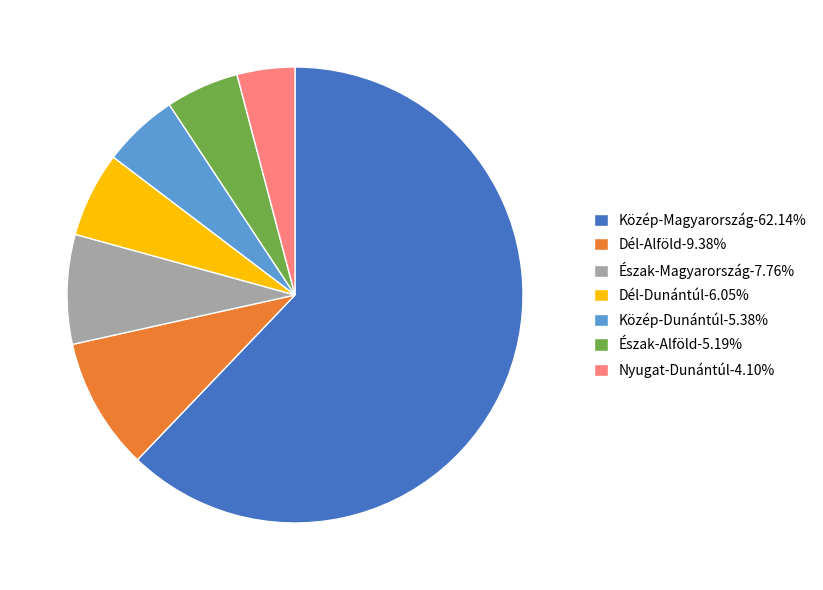

How many slices are in this pie chart?

7